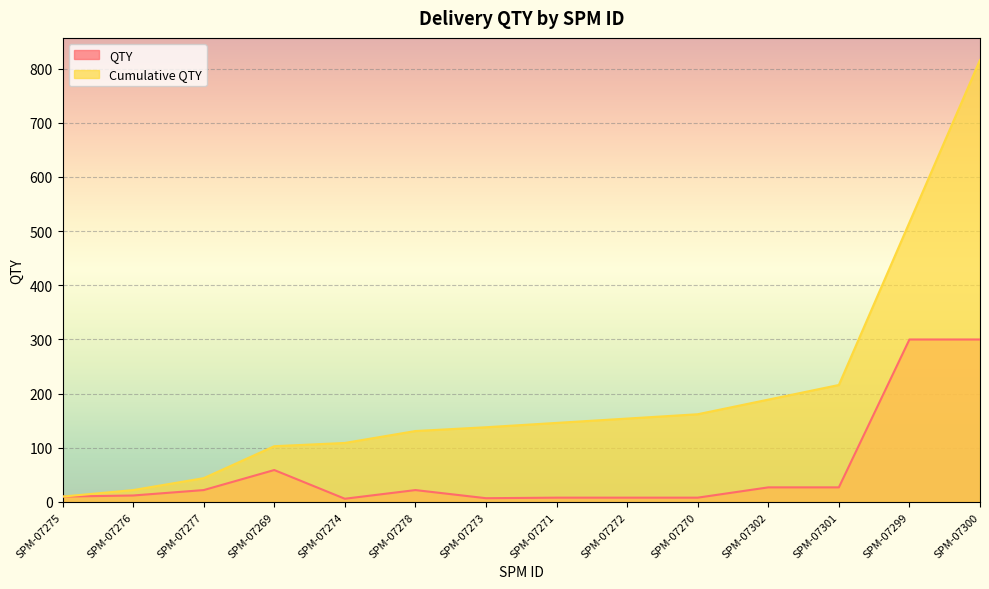

The Cumulative QTY series shows 205 at SPM-07272. True or false?

False